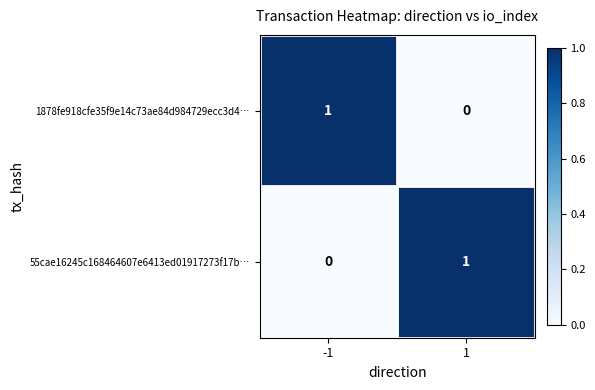

The value of 55cae16245c168464607e6413ed01917273f17b… at -1 is 0. True or false?

True